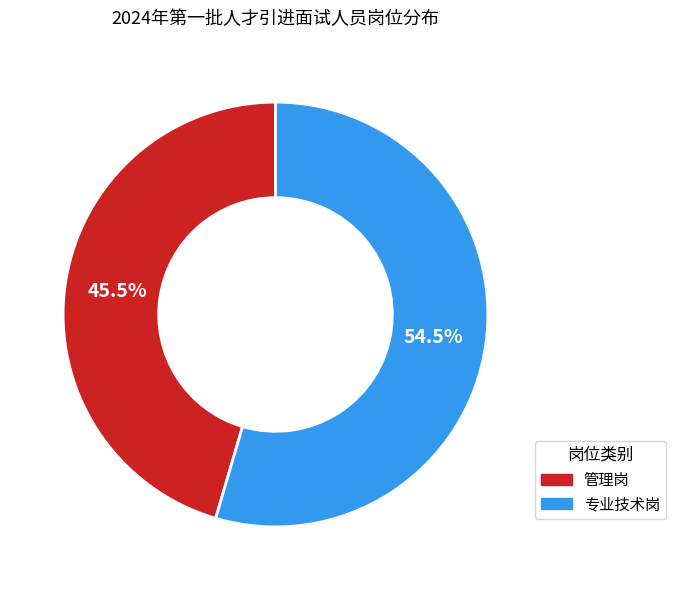

How many segments does this pie chart have?

2